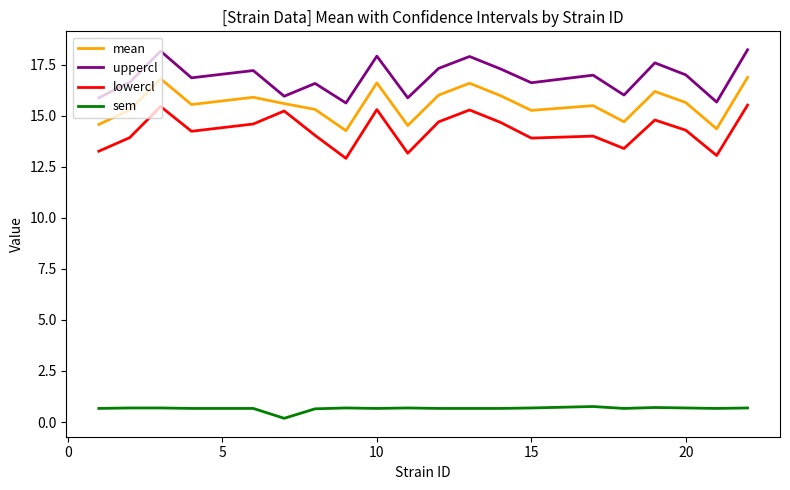

Which series has the largest total across all categories?

uppercl